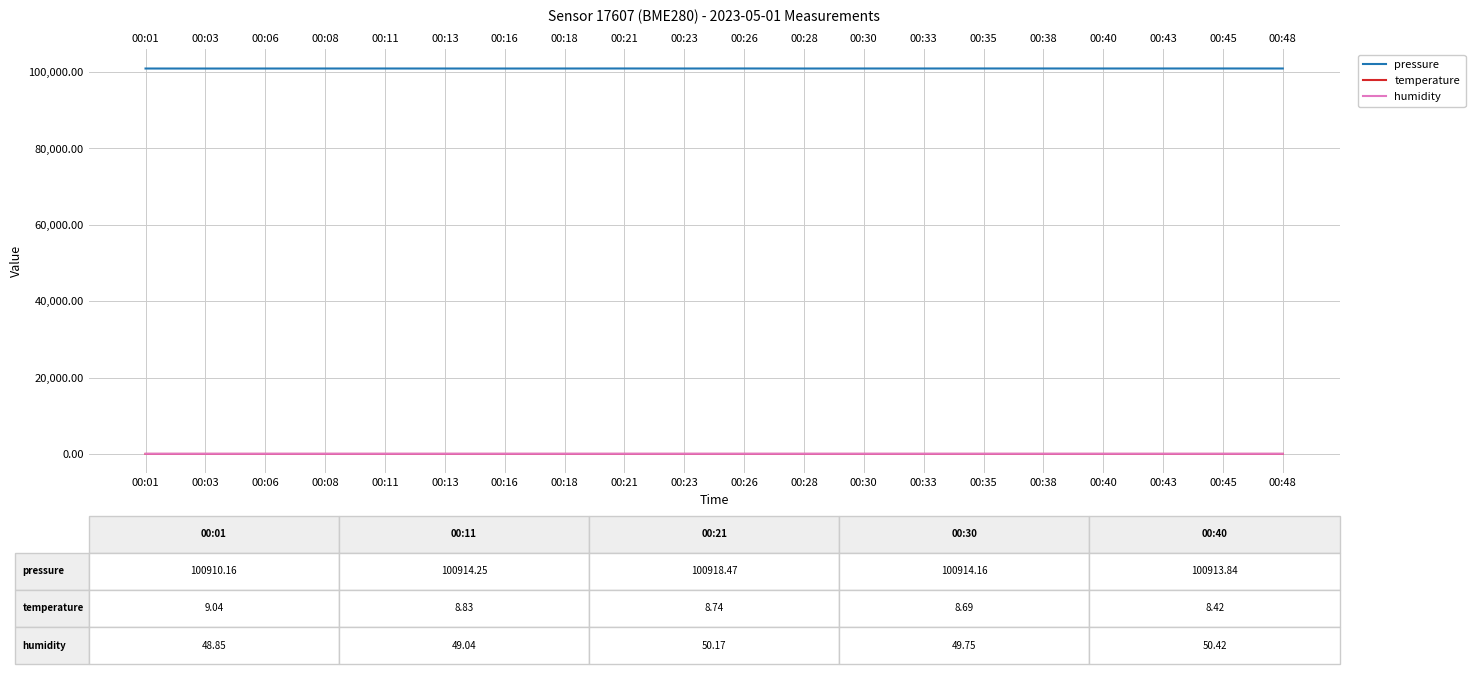

What is the difference between the maximum and second lowest values in the temperature series?

0.7